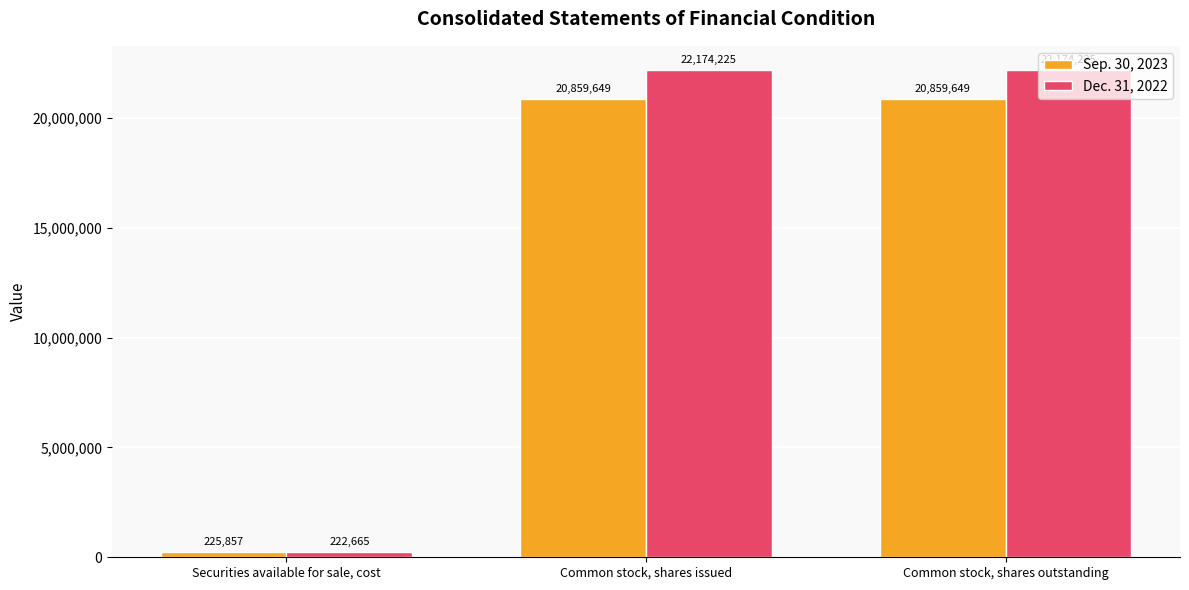

What is the sum of the Sep. 30, 2023 values at Common stock, shares outstanding and Common stock, shares issued?

41719298